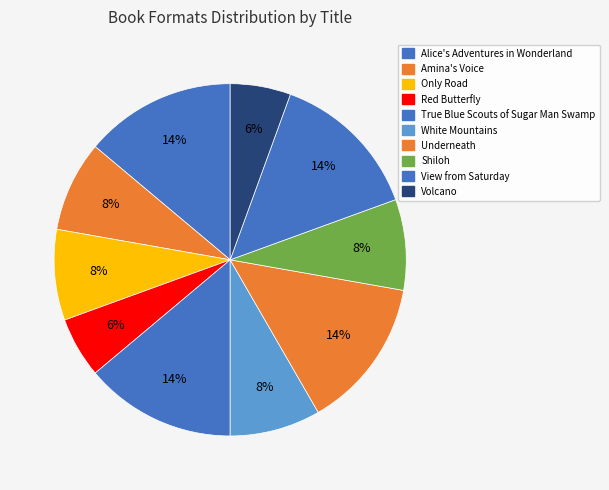

To the nearest percent, what is the average slice percentage?

10%